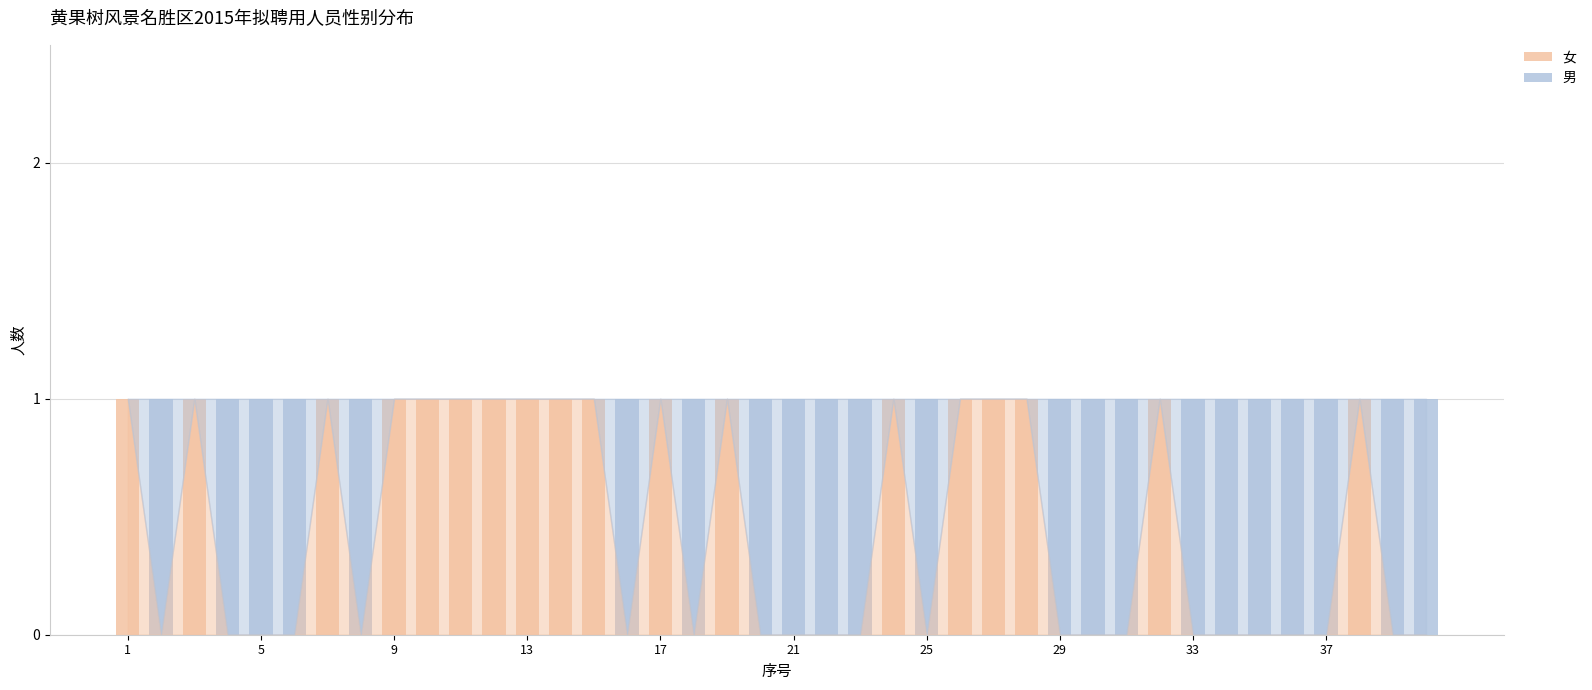

What is the sum of all 女 values?

18